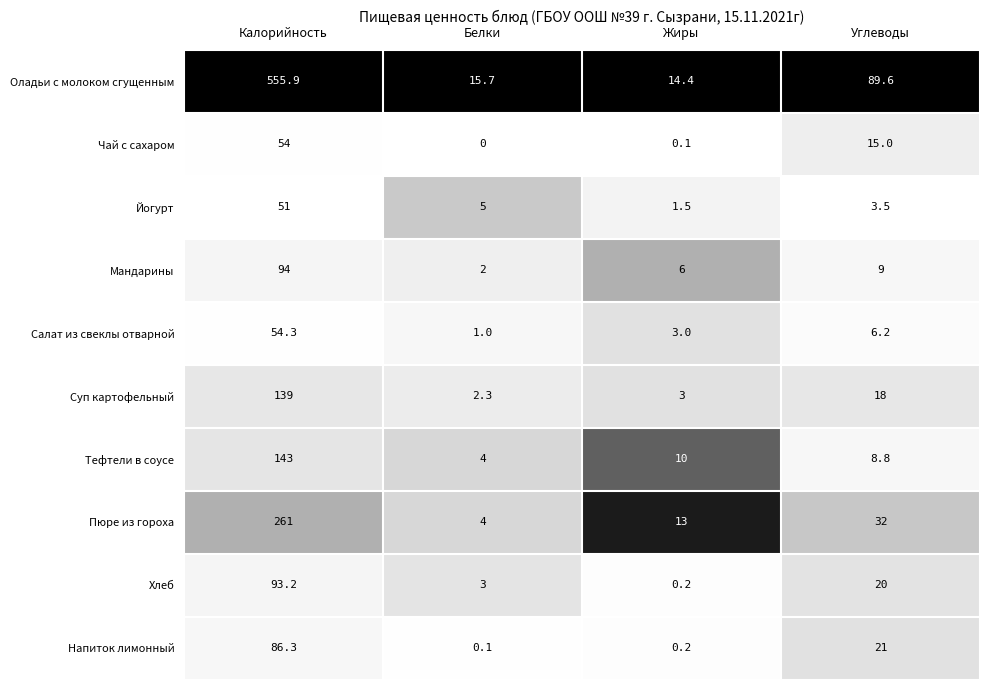

Which series changed the most between Калорийность and Белки?

Оладьи с молоком сгущенным